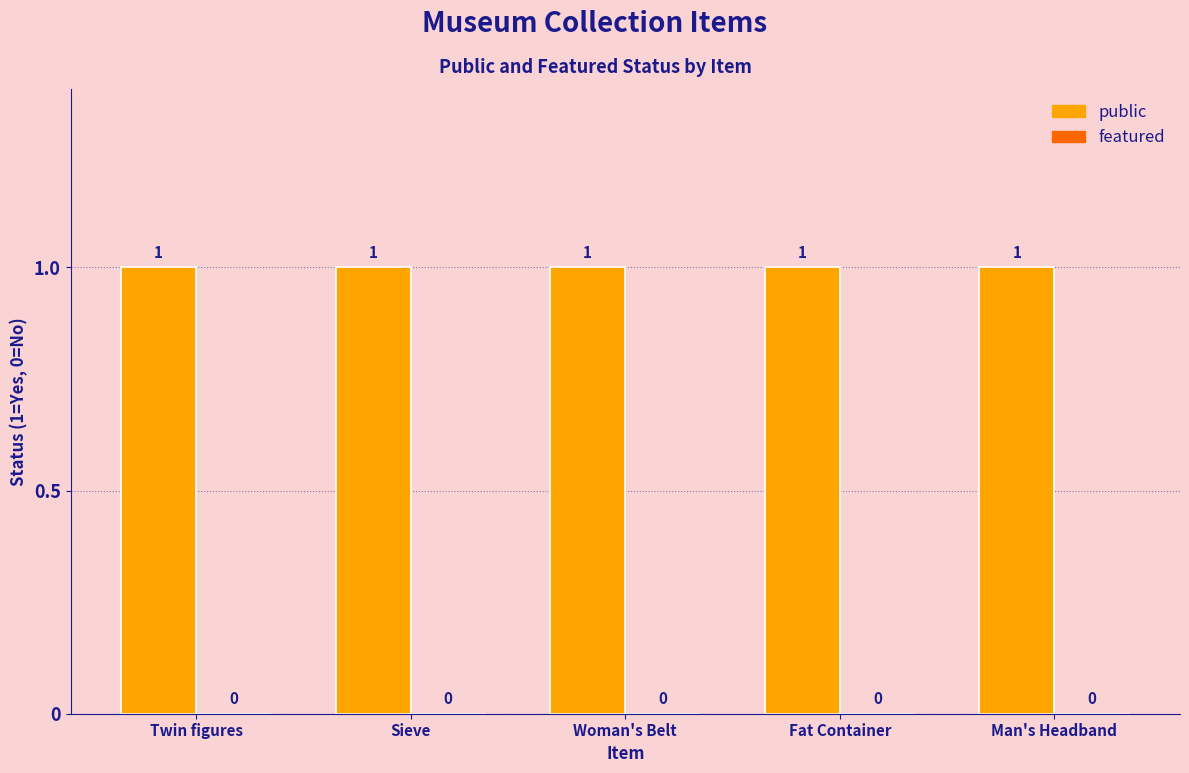

List the series in order of their overall mean, highest first.

public, featured